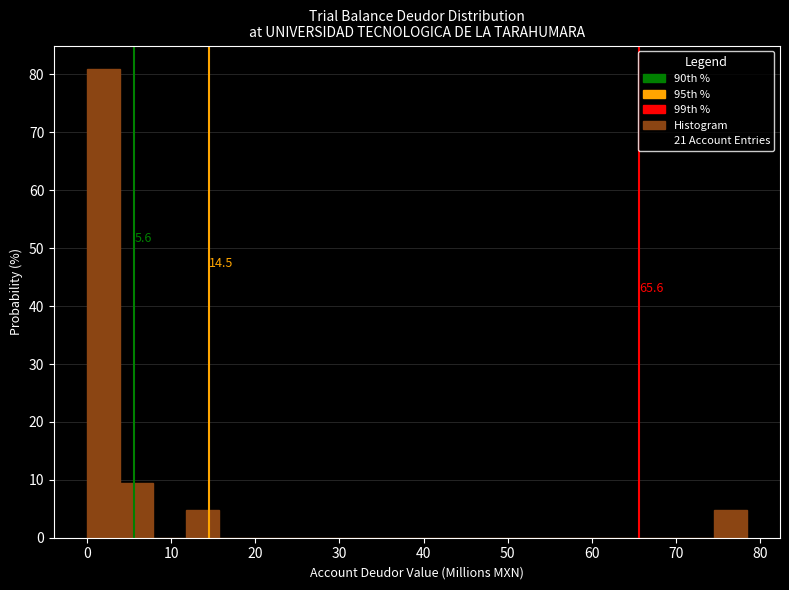

Read against the x-axis, roughly where is the centre of the tallest bar?

2